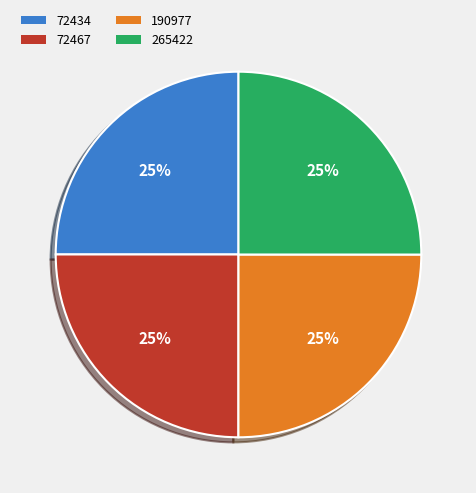

Is 265422 the majority of the pie?

No